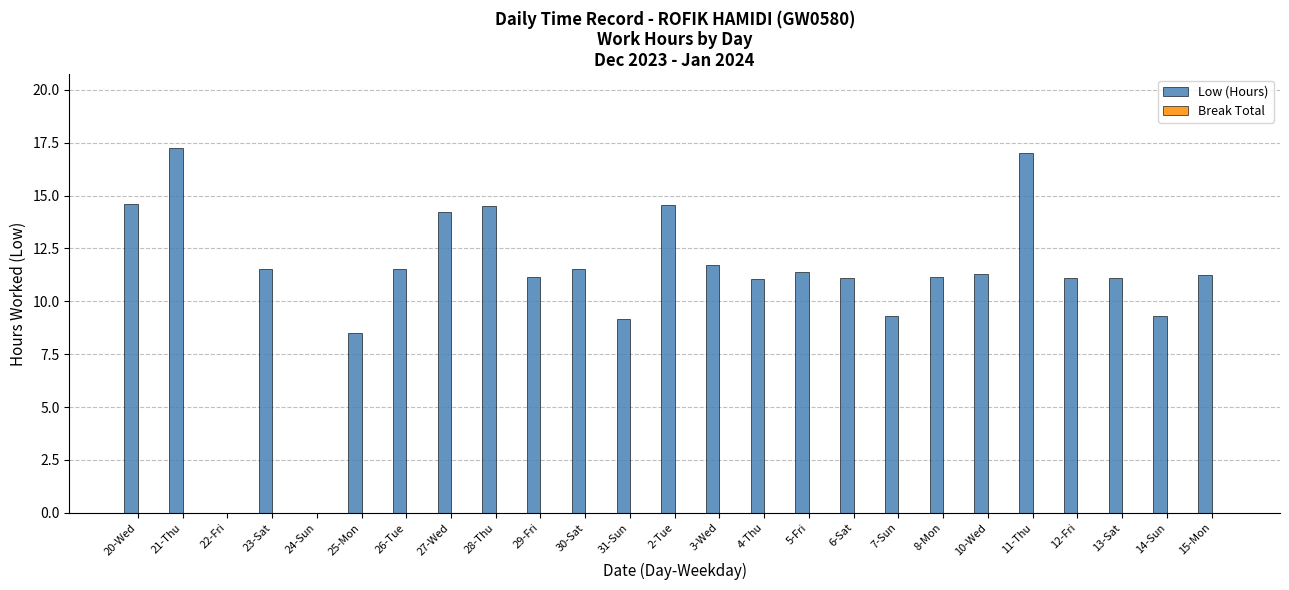

How many series are shown in this chart?

1